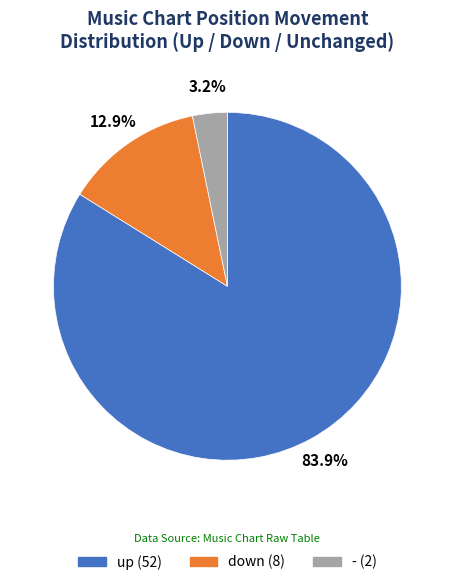

To the nearest percent, what is the difference between the - and down slice percentages?

10%